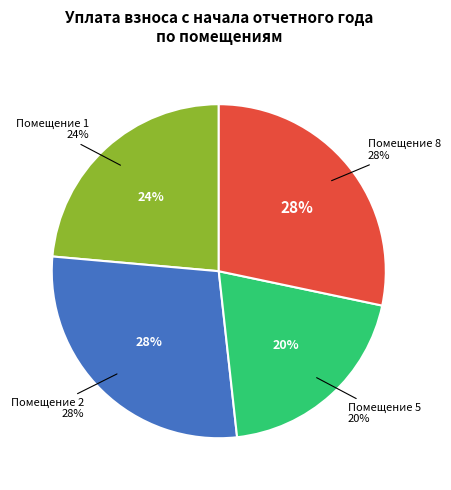

Does any single category account for the majority?

No